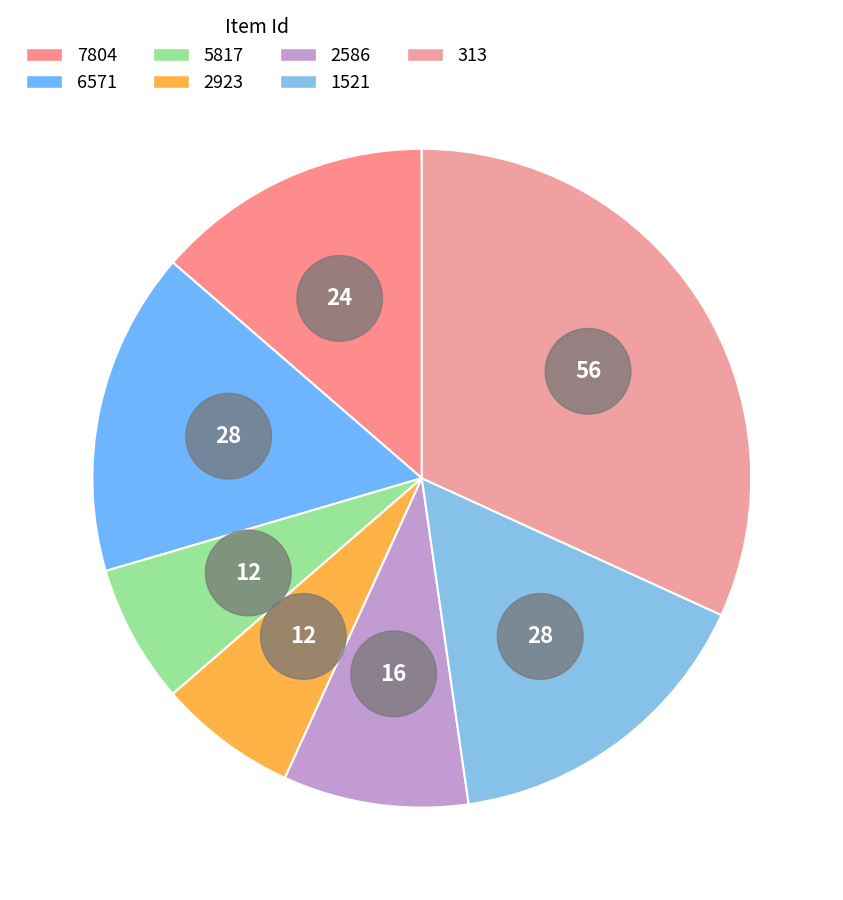

Which category has the smallest portion of the pie?

5817